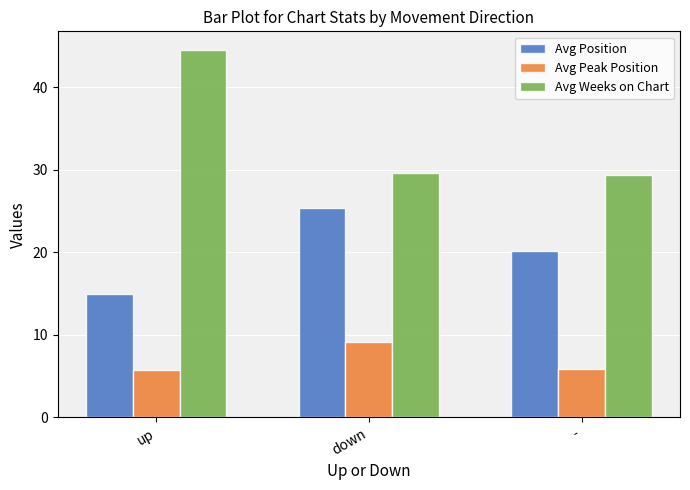

What is the spread (max minus min) of values at up?

38.9